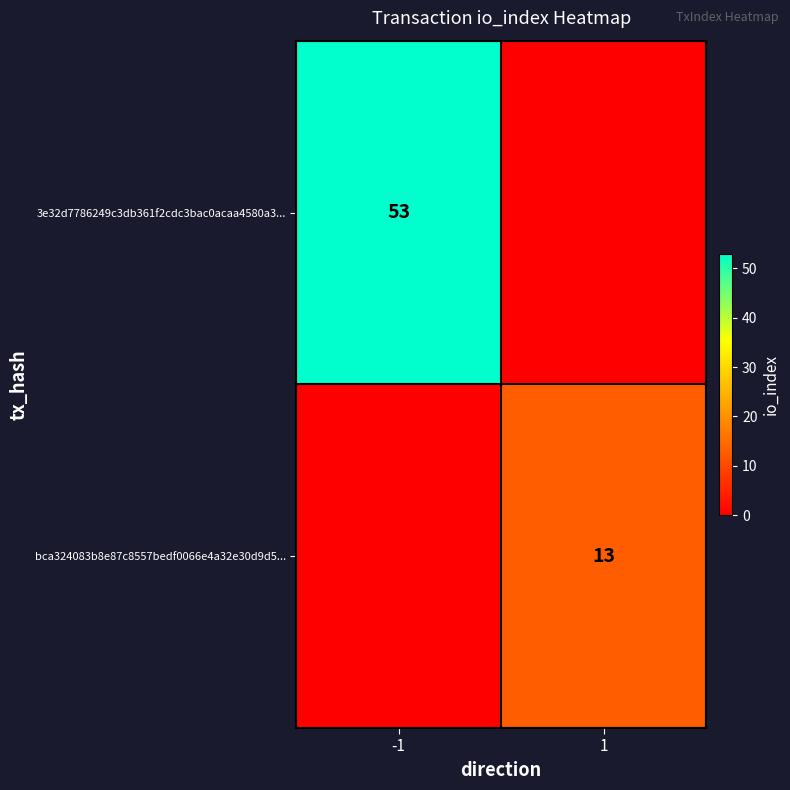

The value of bca324083b8e87c8557bedf0066e4a32e30d9d5... at 1 is 13. True or false?

True